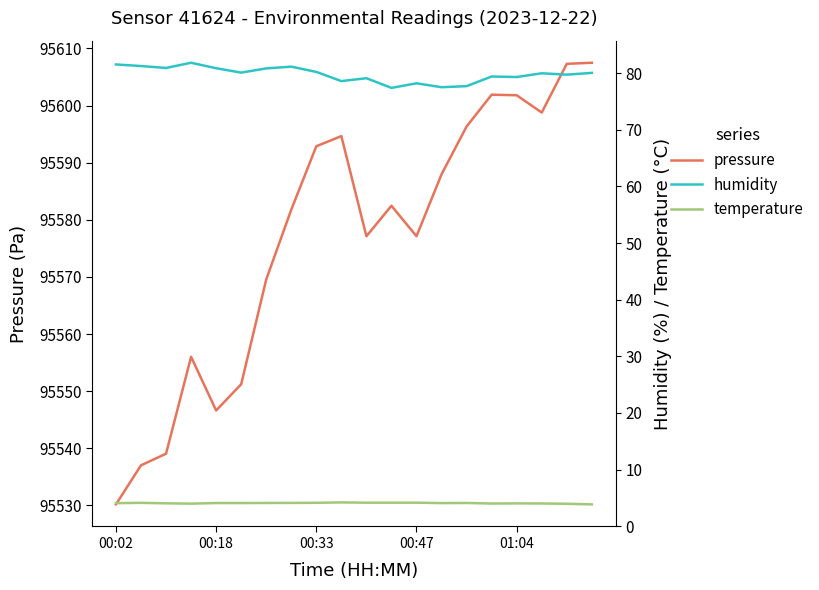

Rank the series at 11 from lowest to highest value.

temperature, humidity, pressure